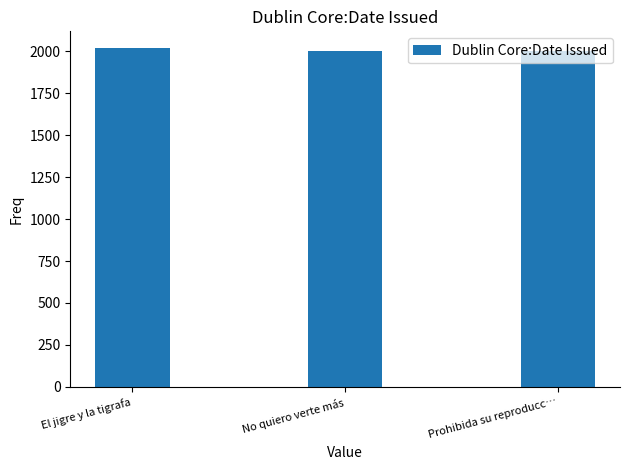

What is the smallest value displayed?

2002